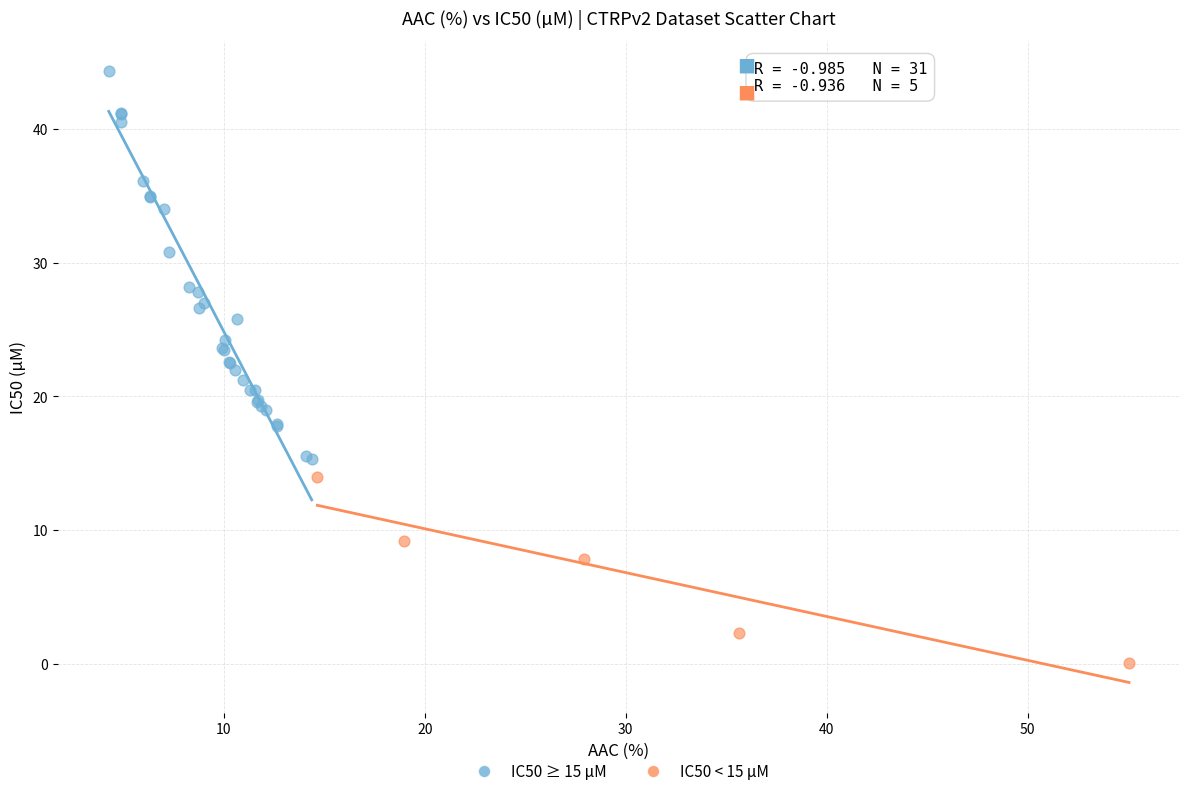

Which series has the widest spread of Y values?

IC50 ≥ 15 µM